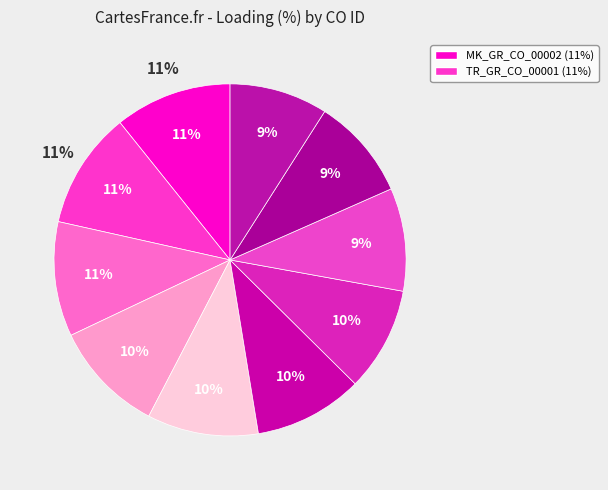

What is the largest slice in the pie chart?

MK_GR_CO_00002